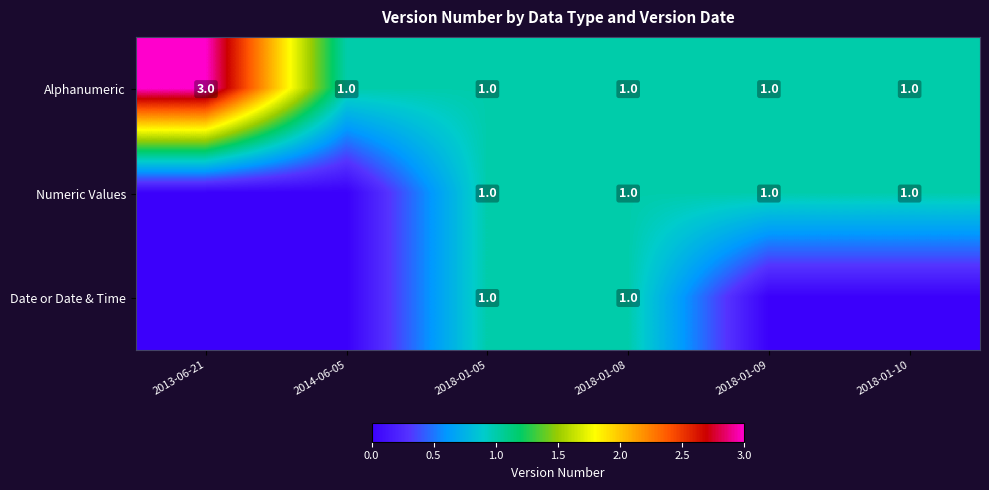

Is it true that Date or Date & Time equals 1 at 2018-01-08?

True